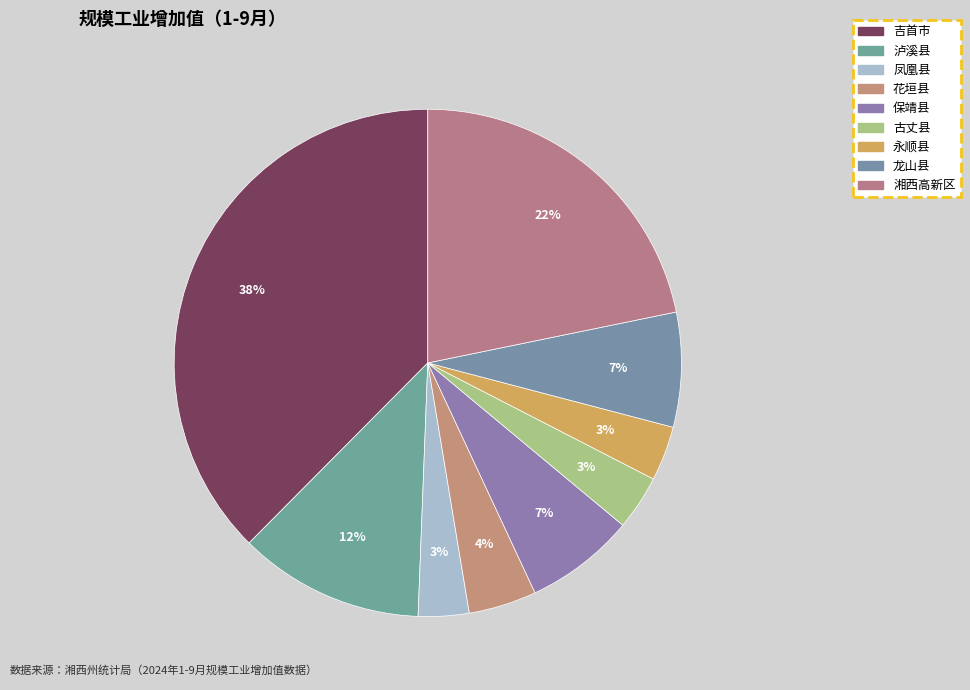

To the nearest percent, what is the average slice percentage?

11%